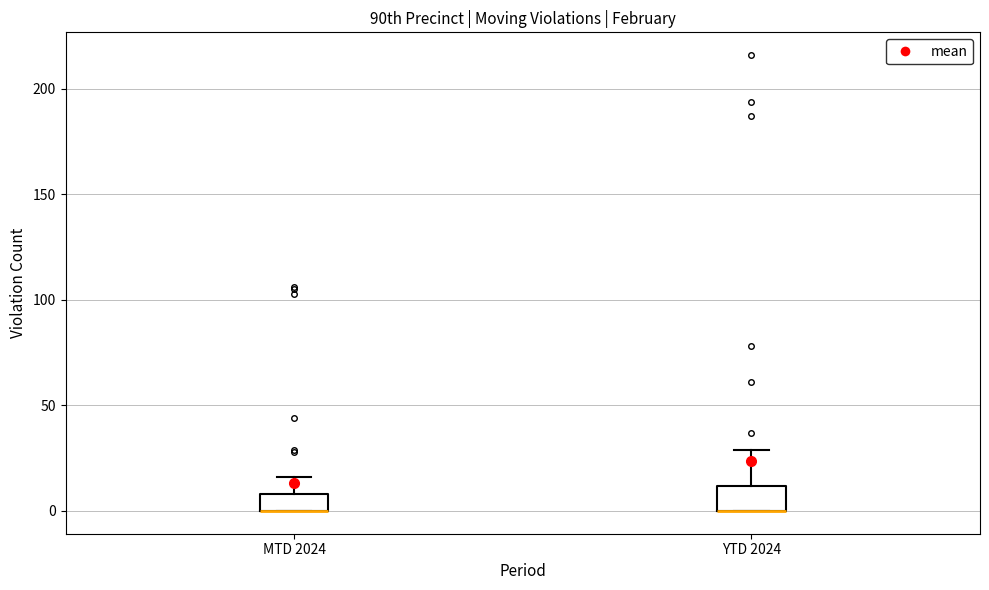

Reading left to right, transcribe this box plot: for each box, give where its median line is, the range the box spans, and where its two whiskers end, as read against the y-axis. The values are not printed on the chart, so give them approximately, as read against the axis.

MTD 2024: median 0 (drawn on the box's lower edge), box 0 to 10, whiskers 0 to 15
YTD 2024: median 0 (drawn on the box's lower edge), box 0 to 10, whiskers 0 to 30